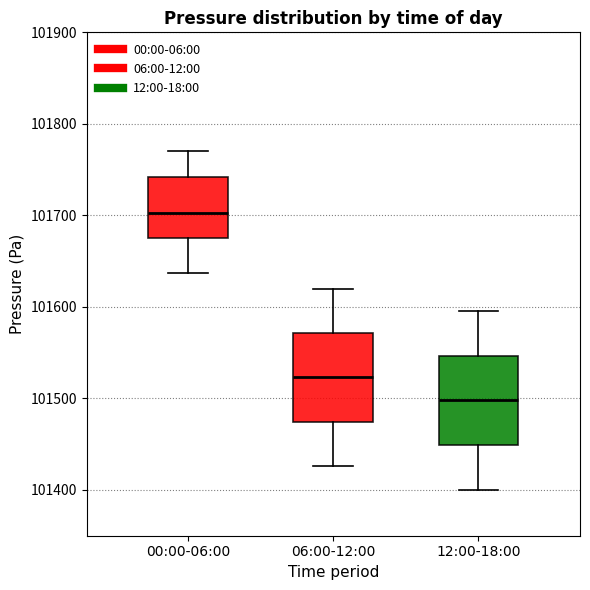

Reading left to right, read every box against the y-axis: the position of its median line, the range the box covers, and the ends of its whiskers. The values are not printed on the chart, so give them approximately, as read against the axis.

00:00-06:00: median 101700, box 101680 to 101740, whiskers 101640 to 101770
06:00-12:00: median 101520, box 101470 to 101570, whiskers 101430 to 101620
12:00-18:00: median 101500, box 101450 to 101550, whiskers 101400 to 101600